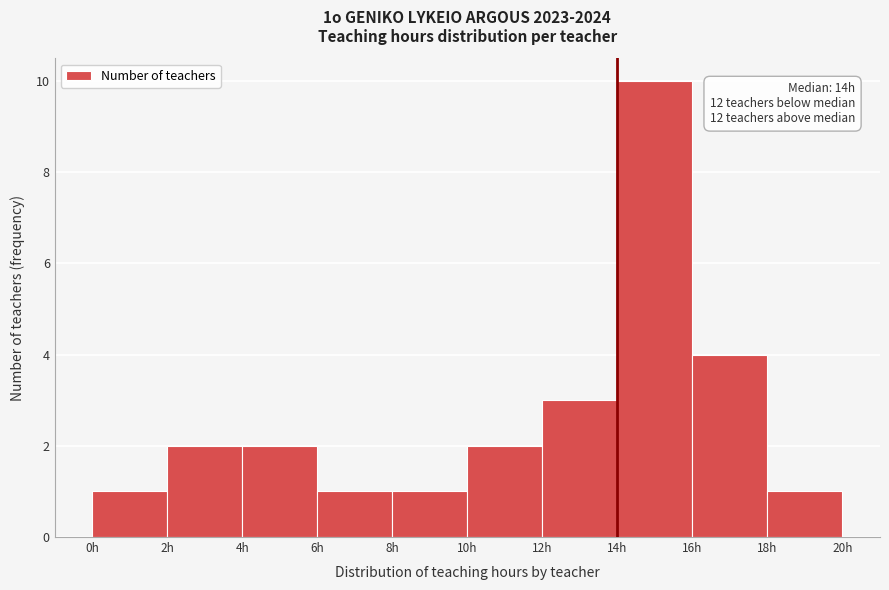

Which range on the x-axis has the tallest bar?

14 to 16